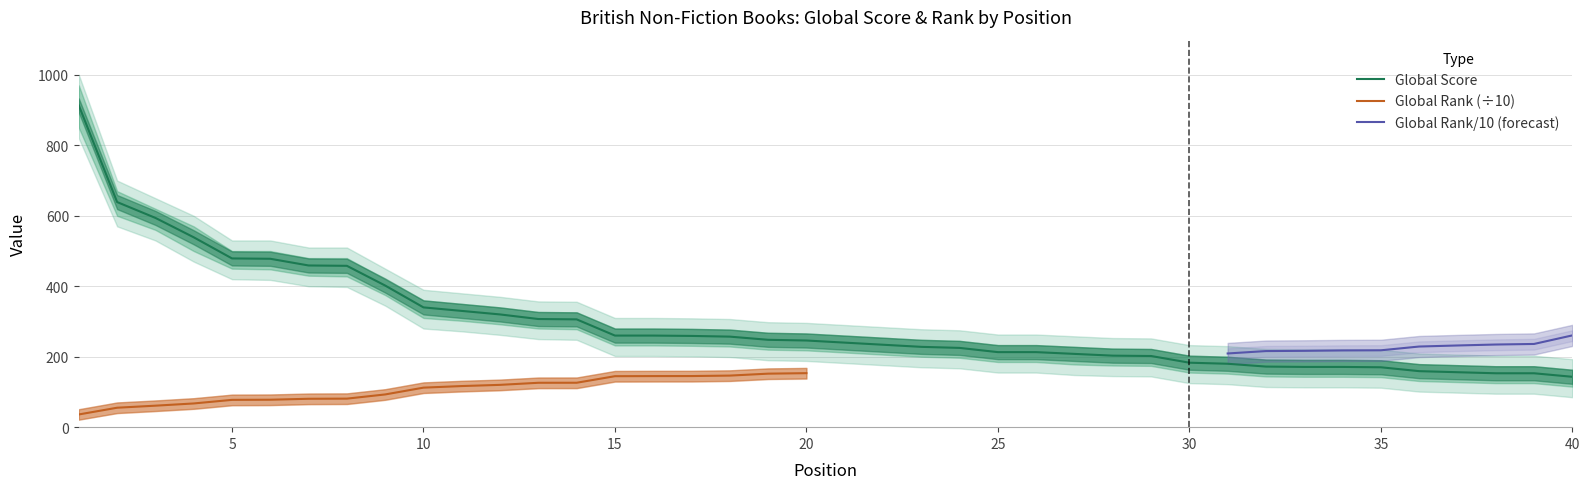

Which label corresponds to the smallest value in the chart?

40